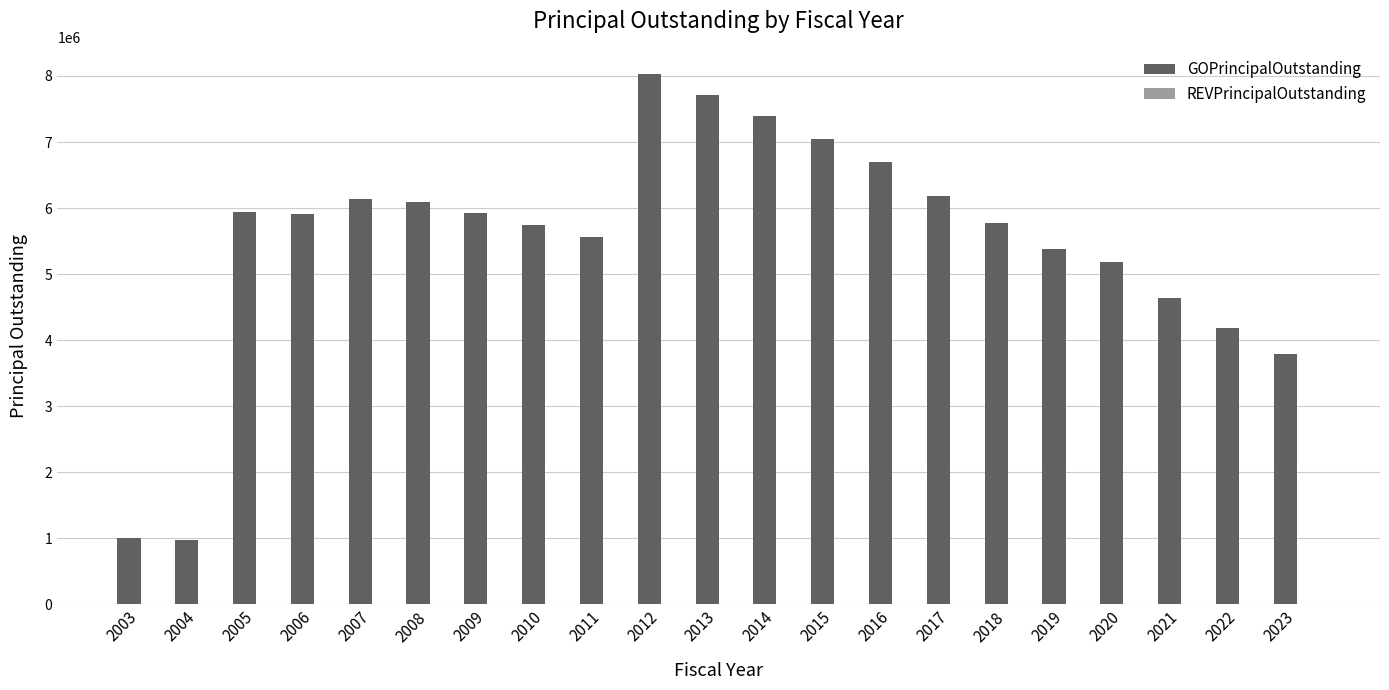

Is it true that the value at 2022 is 4186000?

True